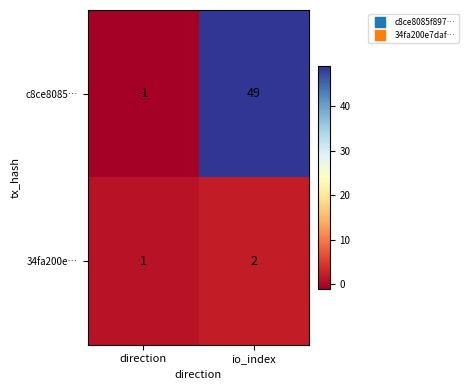

Rank the series by their average value, from lowest to highest.

34fa200e…, c8ce8085…